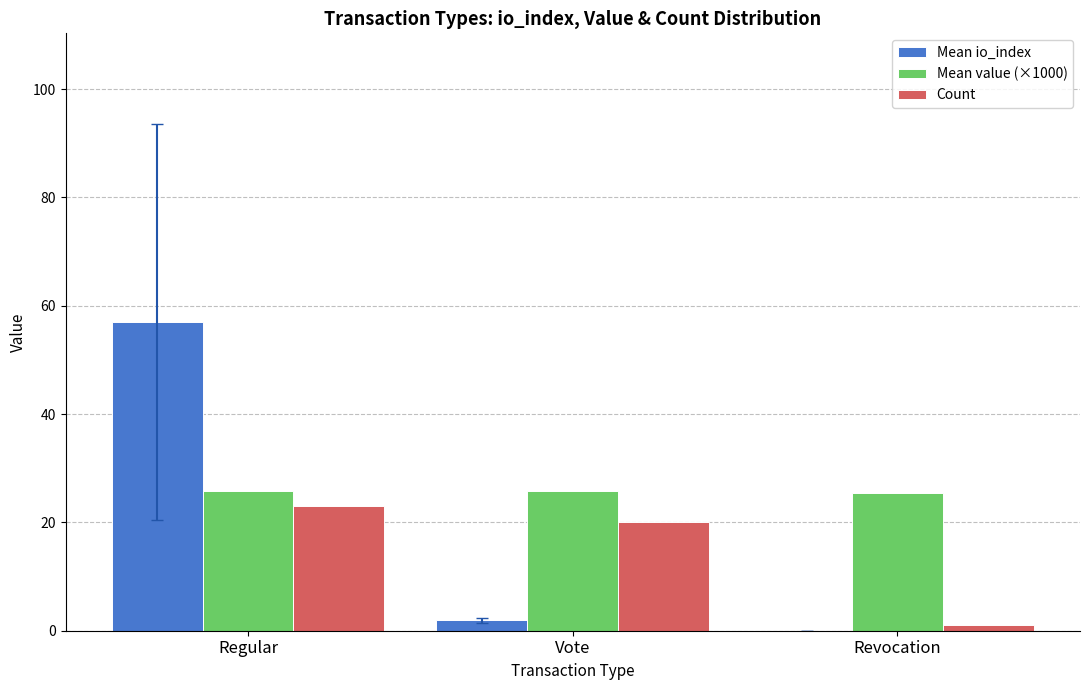

Is the value of Mean io_index at Vote greater than the value of Mean value (×1000) at Regular?

No